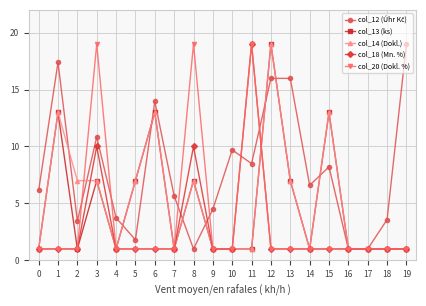

What is the total value across all series at 16?

5.0